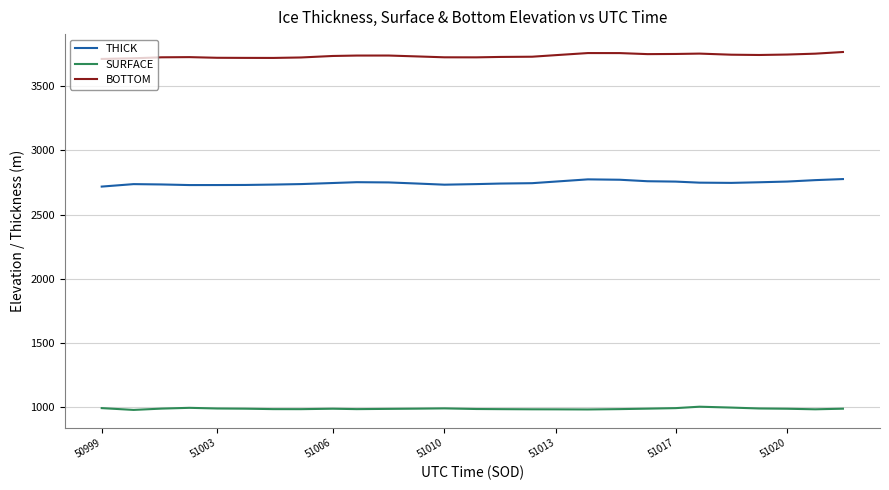

Rank the series by their maximum value, from highest to lowest.

BOTTOM, THICK, SURFACE